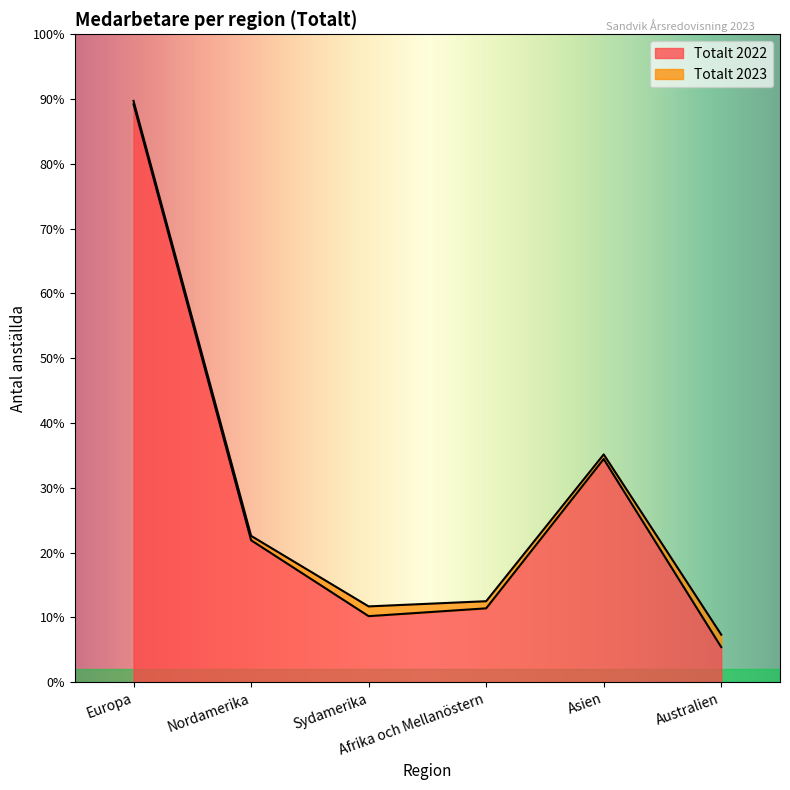

Rank the series by their average value, from lowest to highest.

Totalt 2022, Totalt 2023